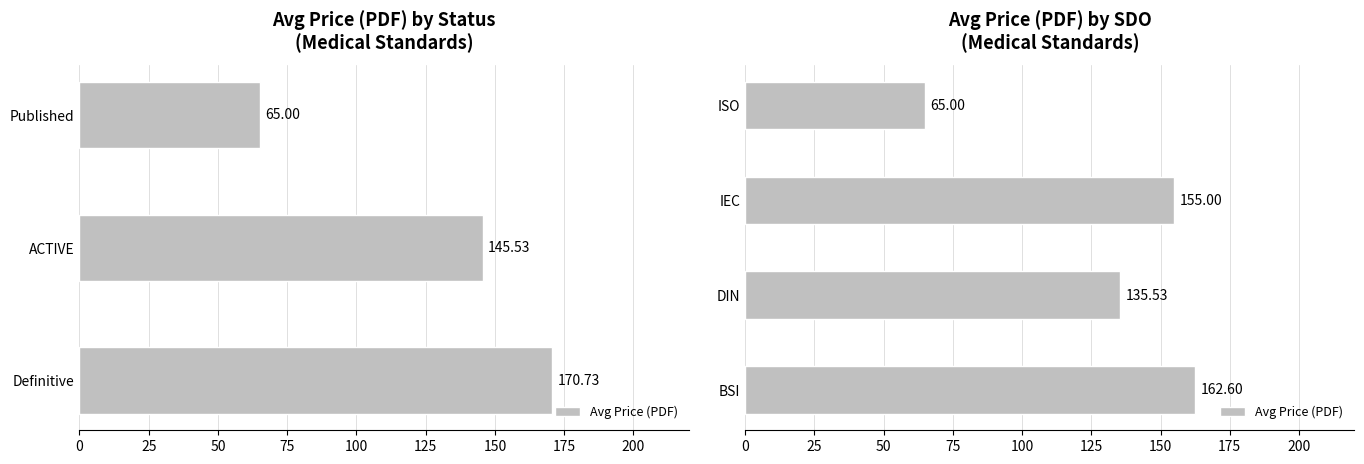

What is the difference between the maximum and second lowest values?

27.1